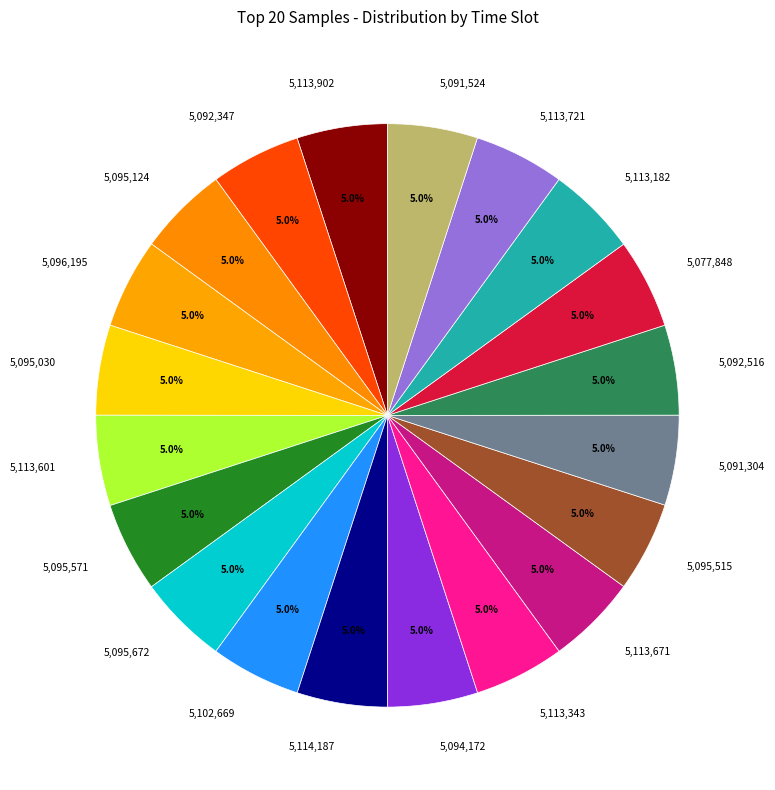

Does 5,113,343 represent more than half of the total?

No